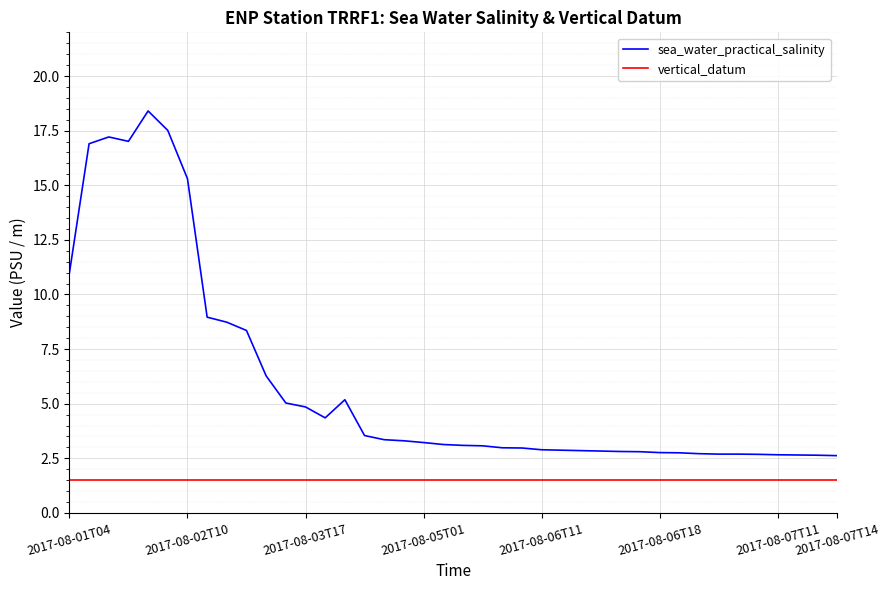

Which series has the largest range (max minus min)?

sea_water_practical_salinity